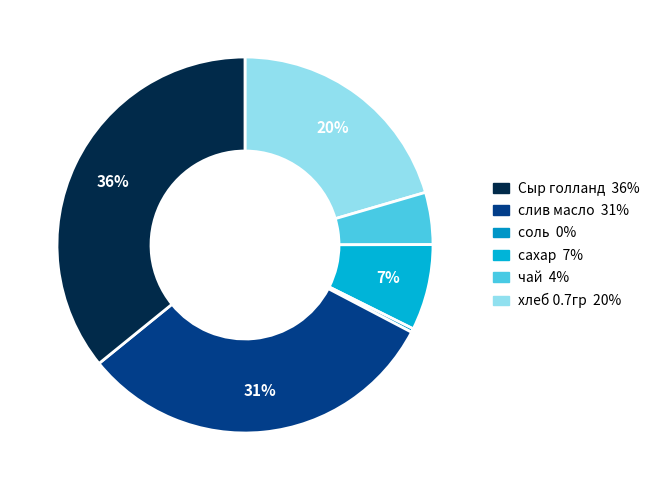

How many segments does this pie chart have?

6